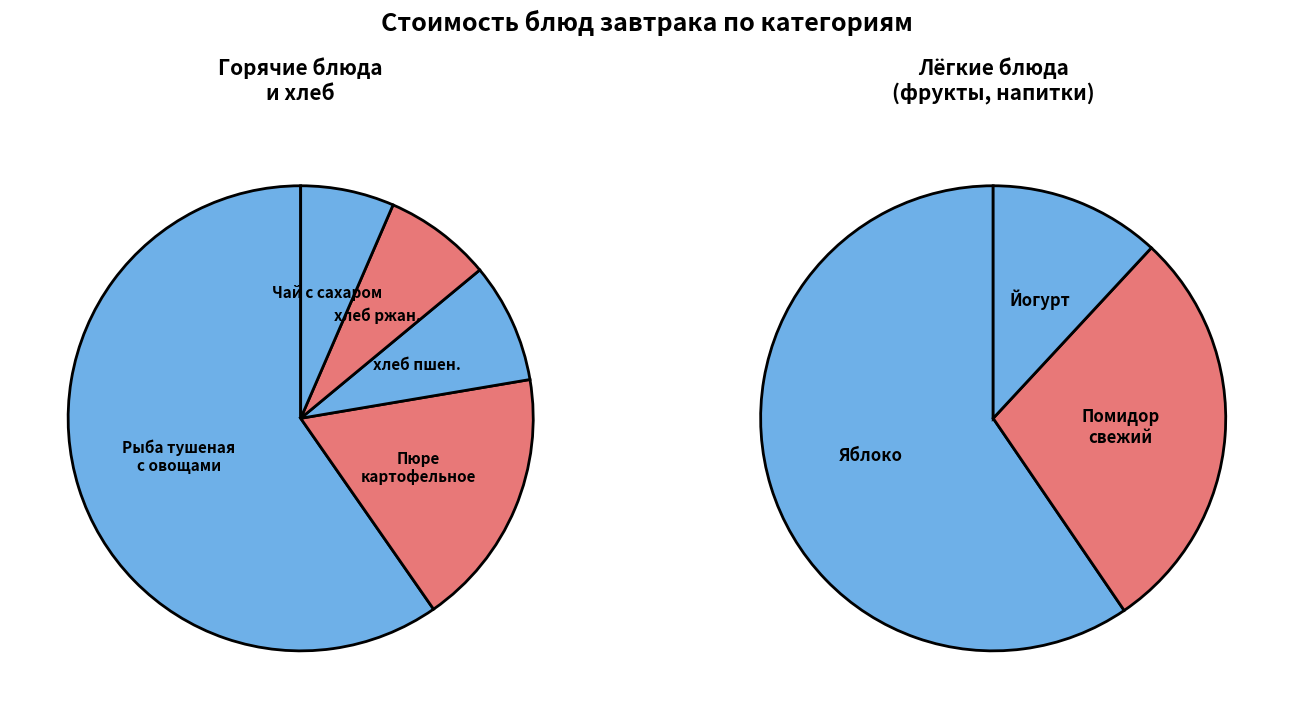

How many slices are in this pie chart?

8